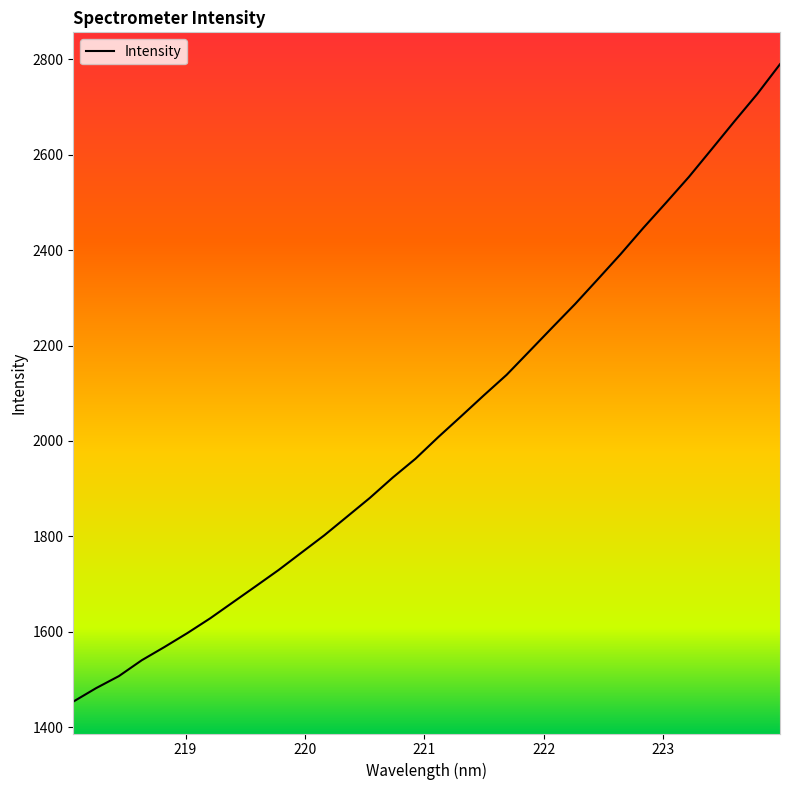

Does the chart display data point markers on the line(s)?

No